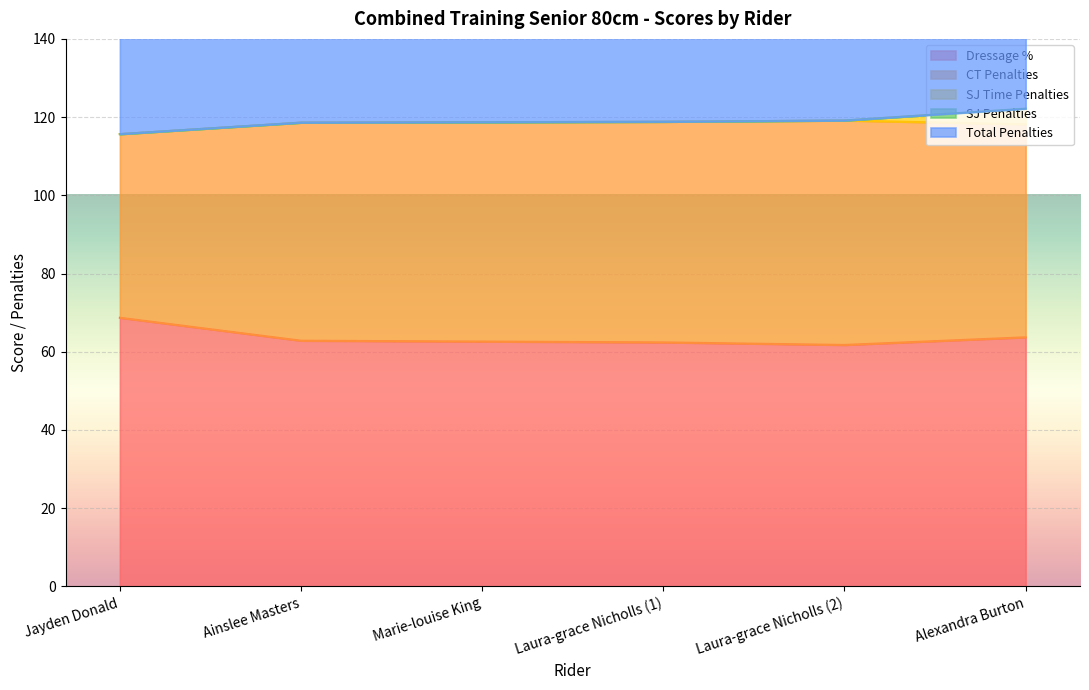

True or false: Total Penalties and CT Penalties intersect in this chart.

False